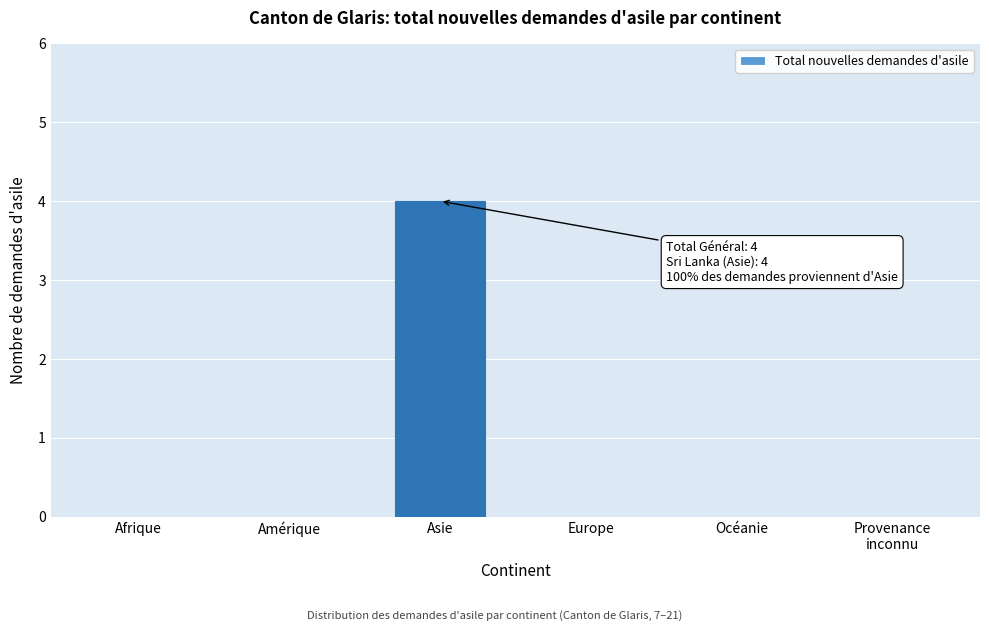

Between Asie and Océanie, which is larger?

Asie